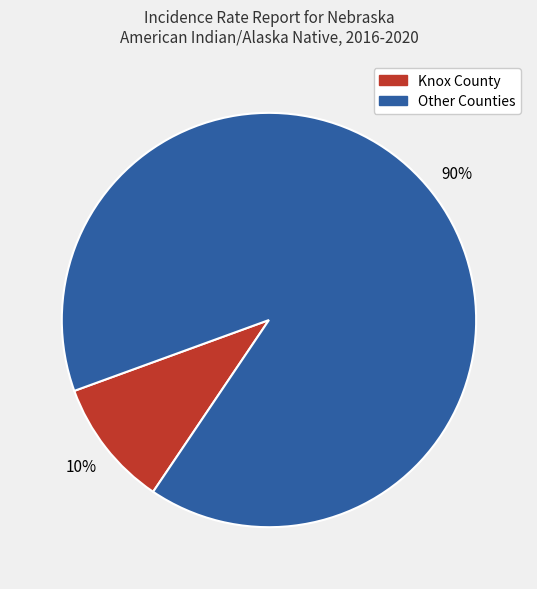

To the nearest percent, what is the average slice percentage?

50%